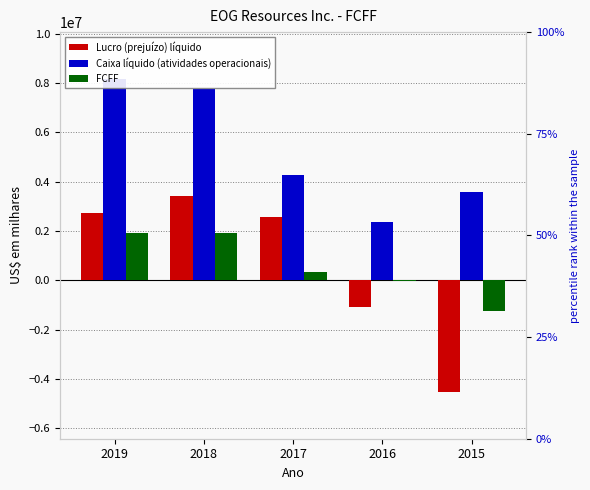

What are all the series names shown in the legend?

Lucro (prejuízo) líquido, Caixa líquido (atividades operacionais), FCFF